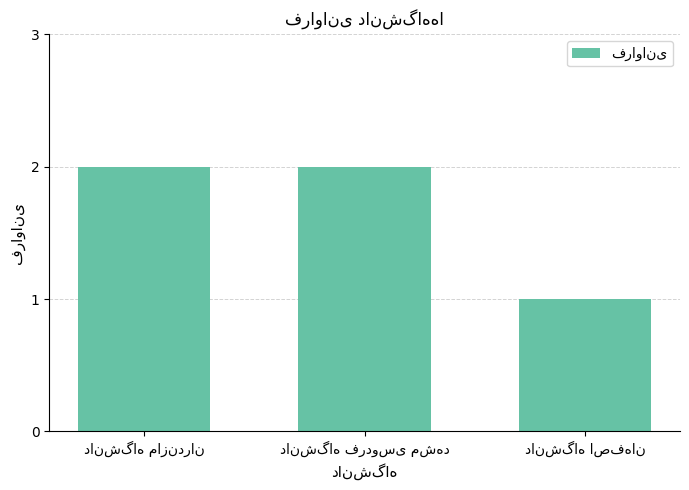

What is the sum of all values?

5